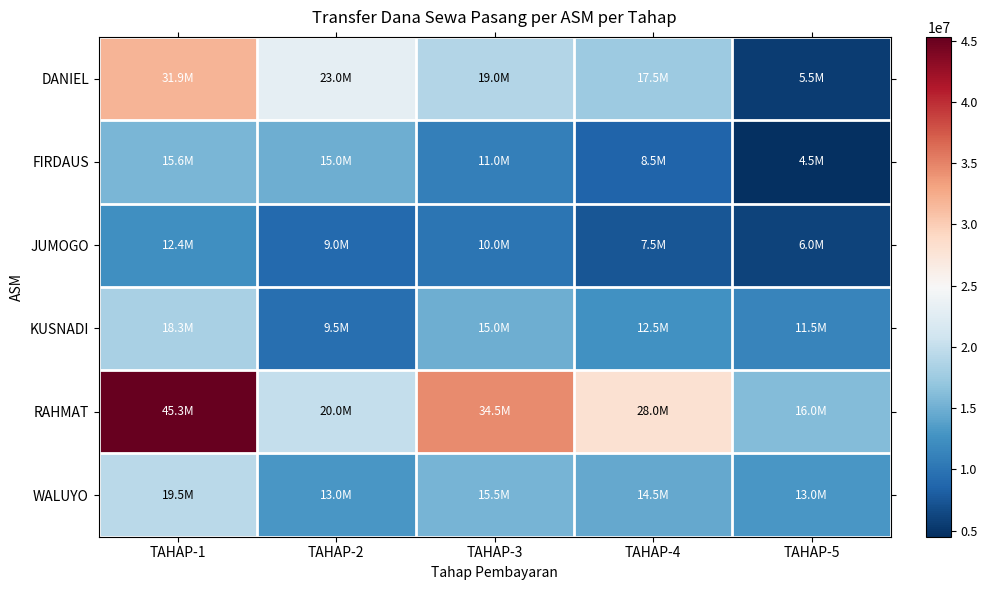

Between TAHAP-3 and TAHAP-5, which is larger?

TAHAP-3